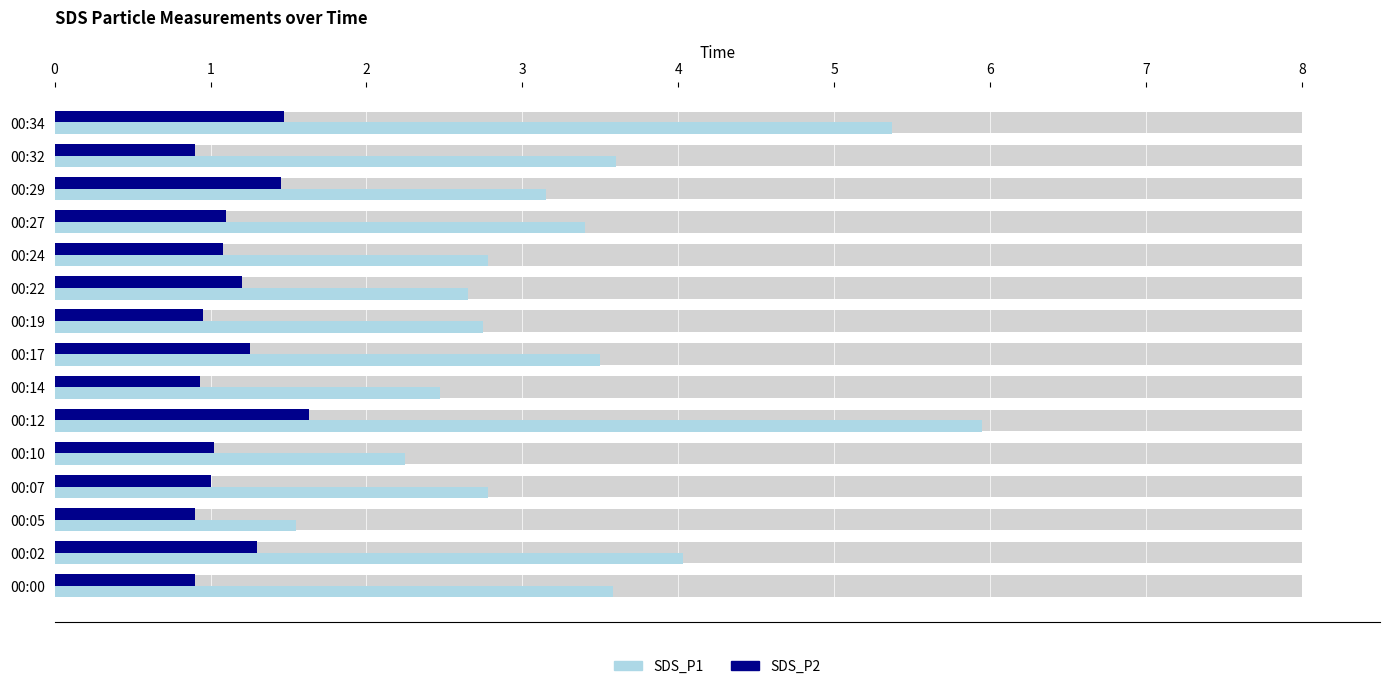

List the series in order of their peak value, highest first.

SDS_P1, SDS_P2